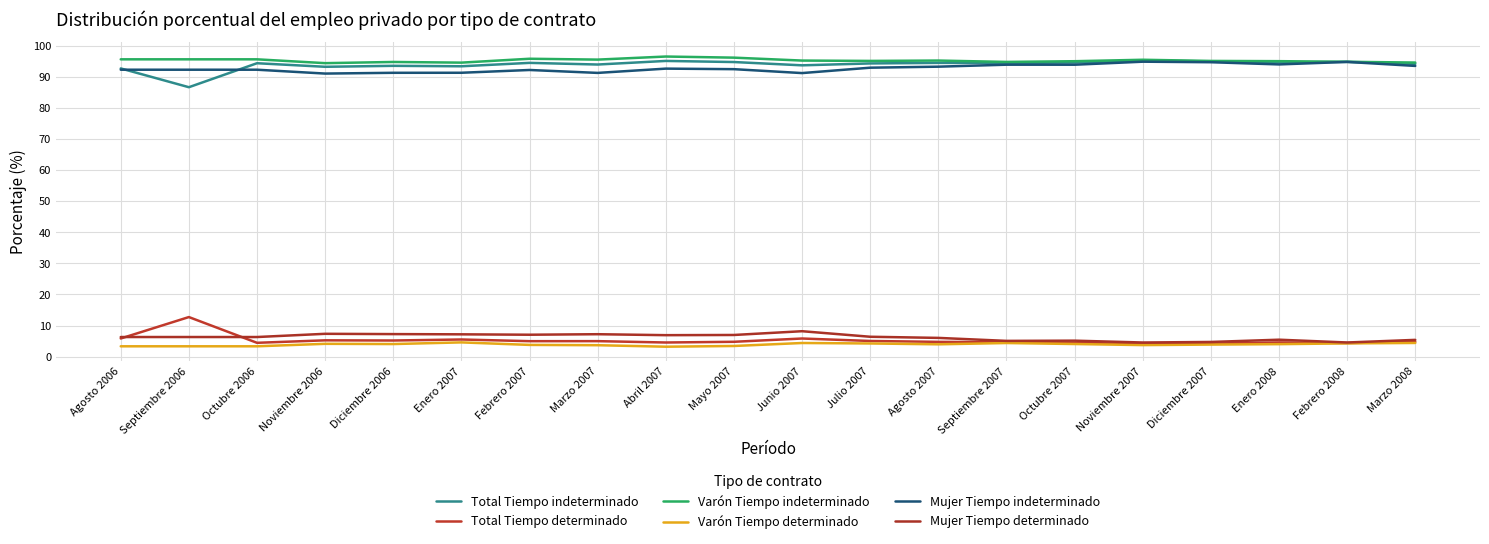

True or false: Total Tiempo indeterminado and Total Tiempo determinado intersect in this chart.

False